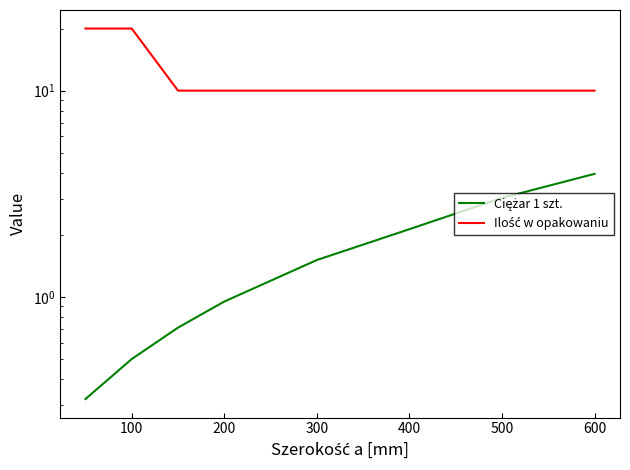

How many data points in Ilość w opakowaniu are above 10?

2